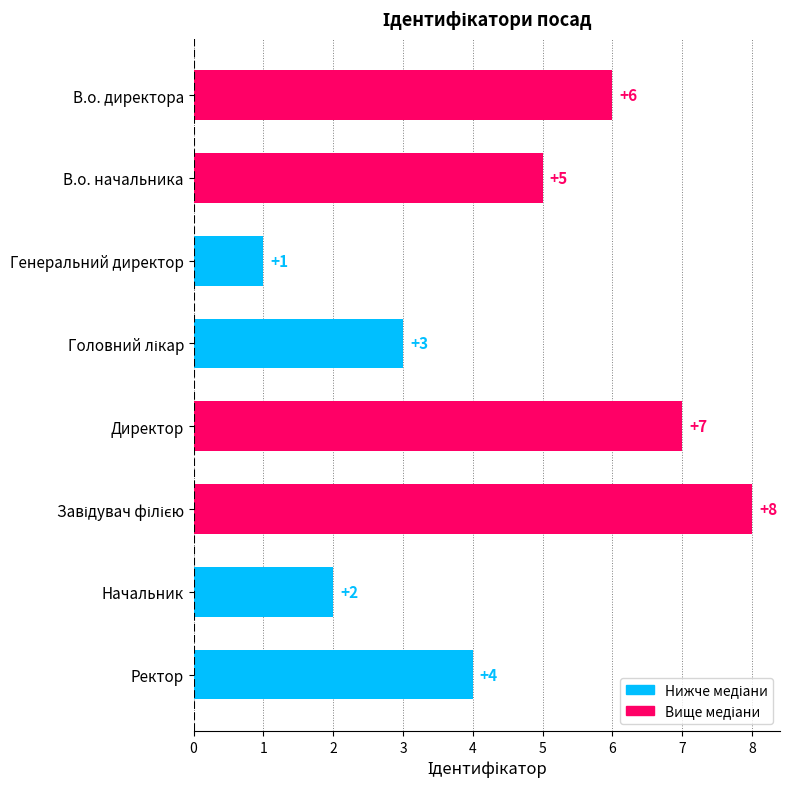

How many distinct data groups are displayed?

1